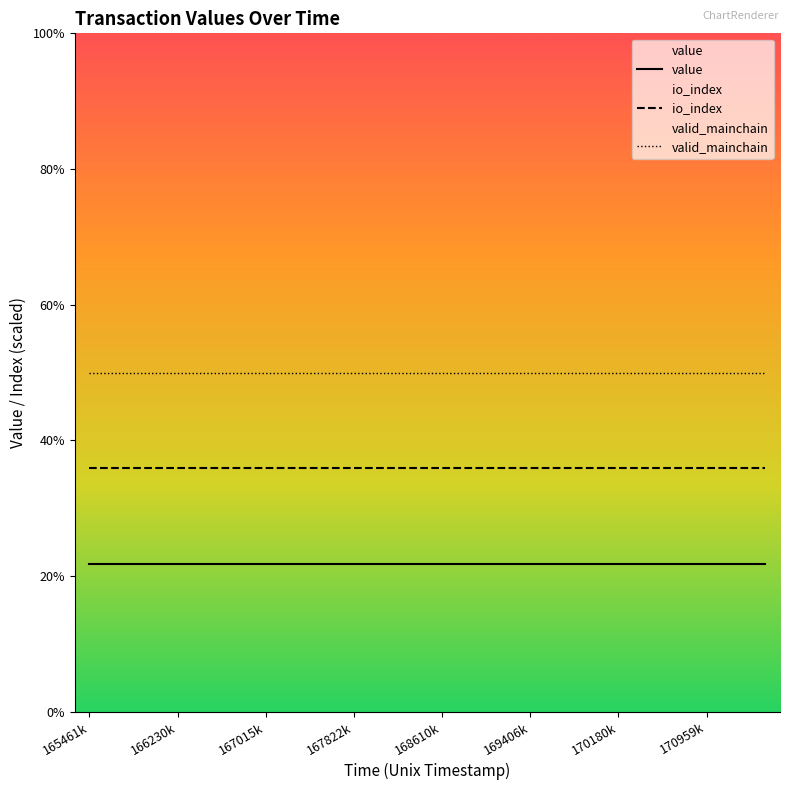

Which series has the largest range (max minus min)?

value